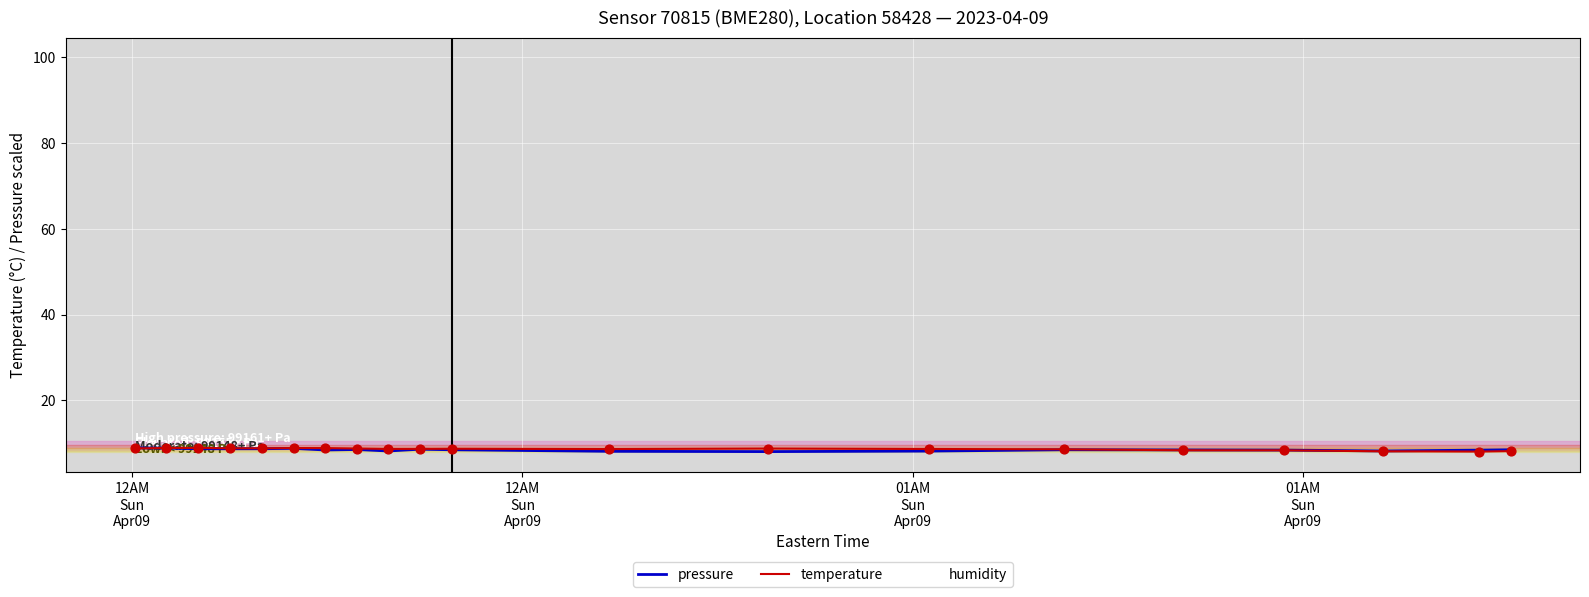

True or false: humidity and temperature cross at least once.

False